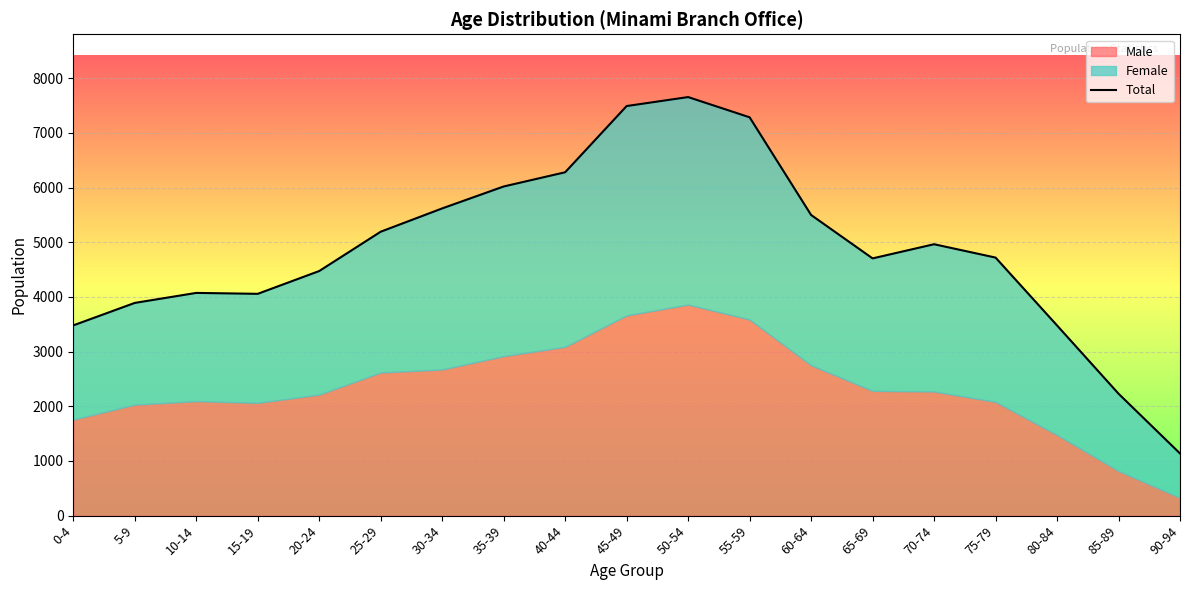

At which label does the data first exceed 4719?

25-29